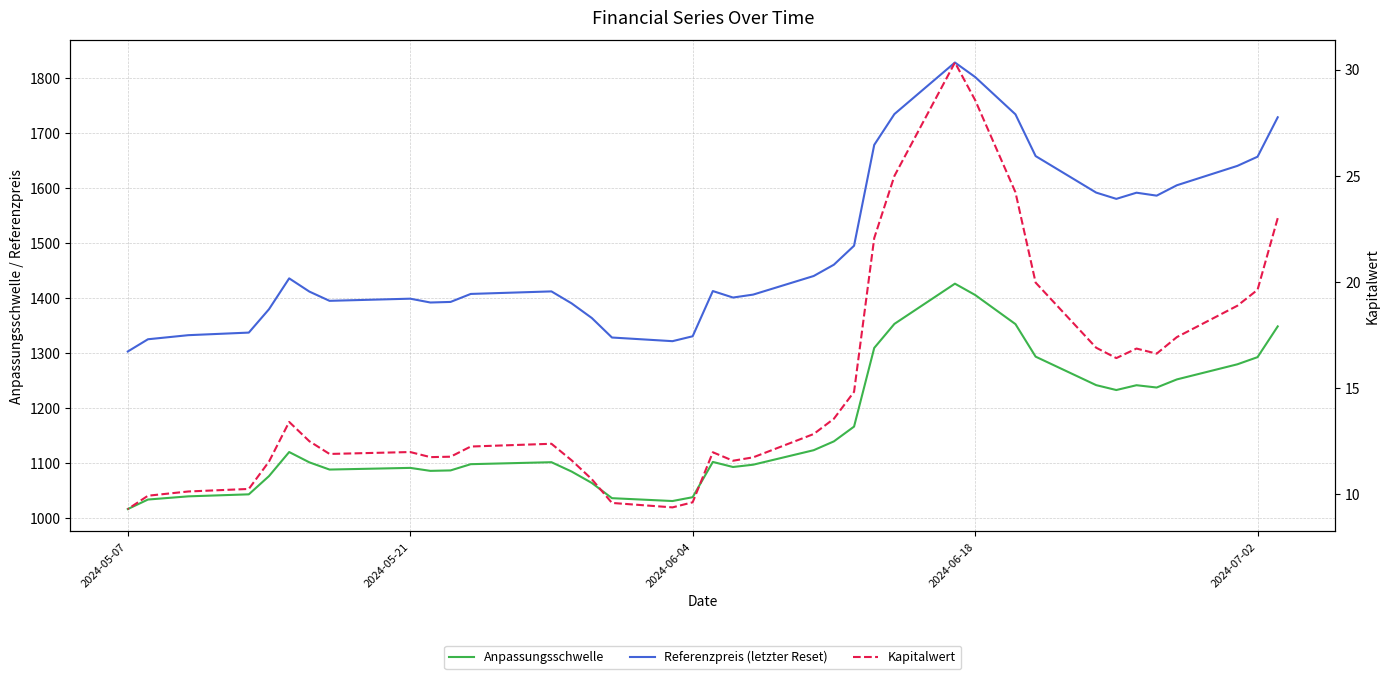

True or false: Referenzpreis (letzter Reset) and Kapitalwert cross at least once.

False